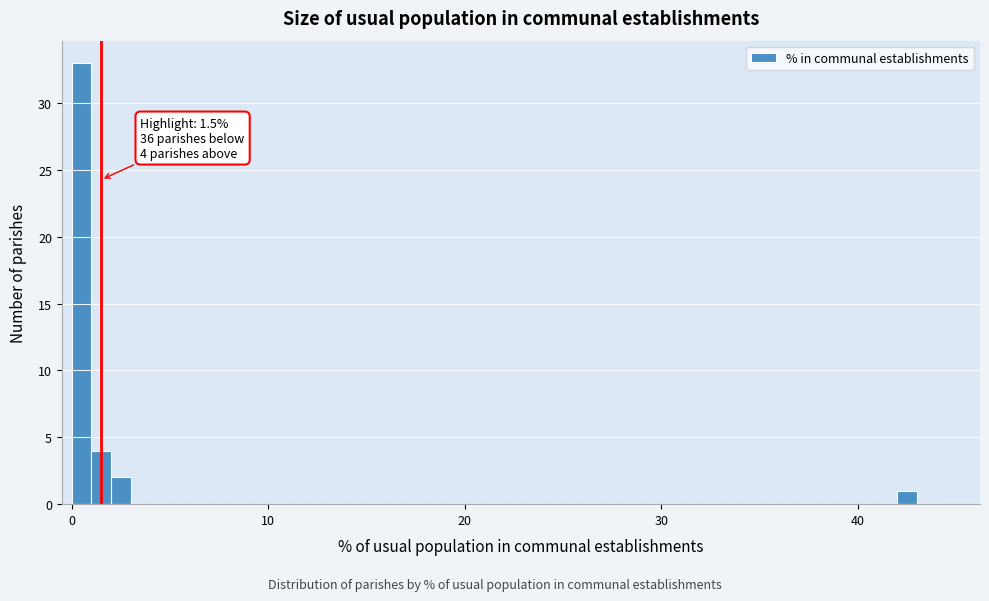

Read against the x-axis, roughly where is the centre of the tallest bar?

1